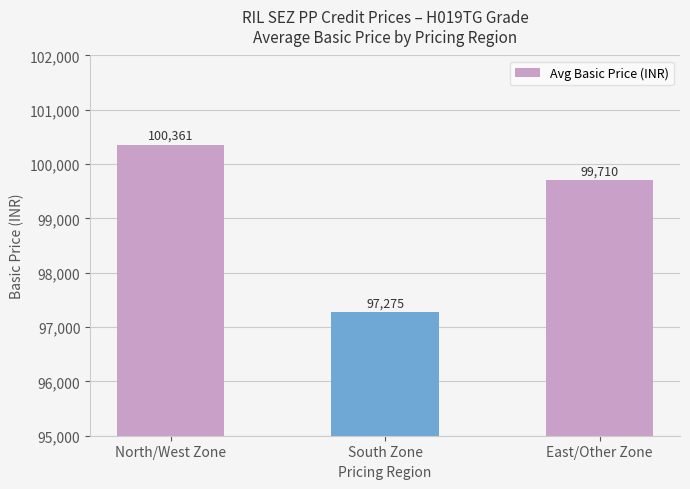

At which category does the chart reach its peak across all series?

North/West Zone